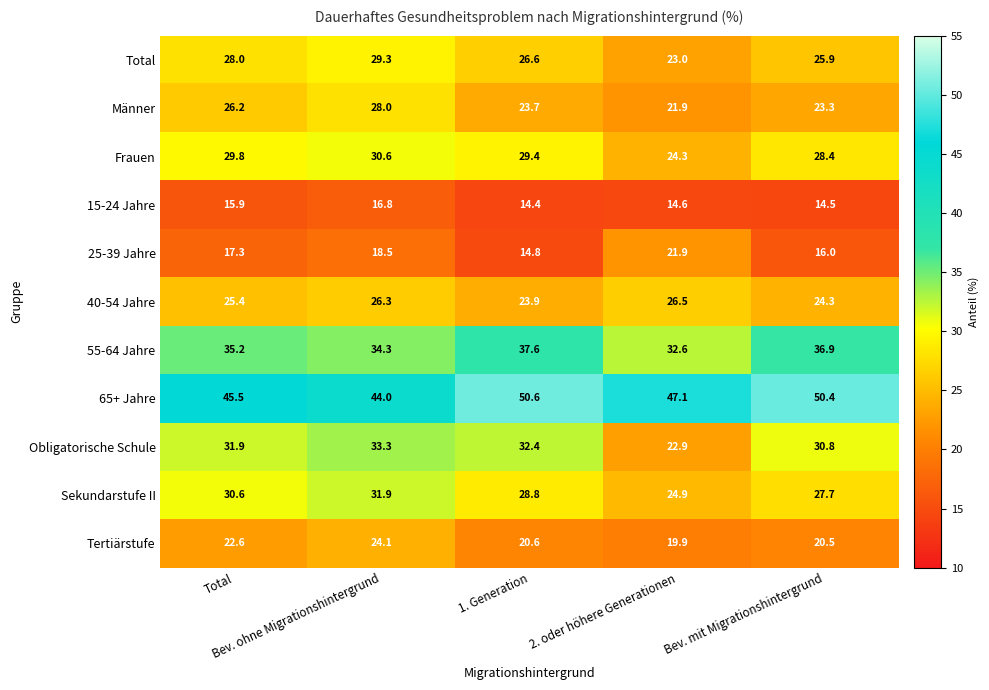

What is the sum of all Sekundarstufe II values?

143.9